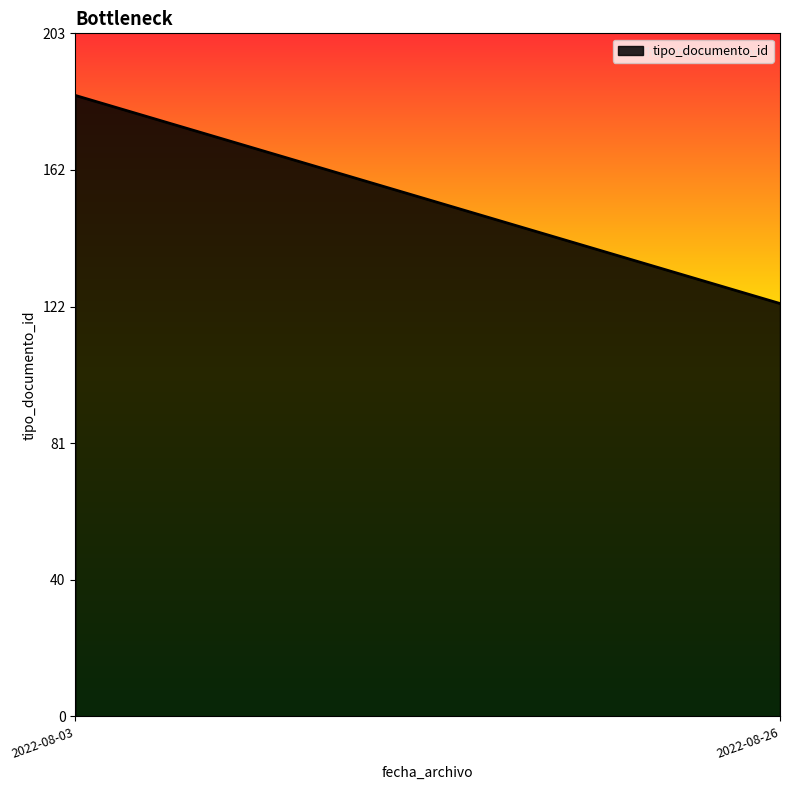

What value does the data have at 2022-08-26, to the nearest 5?

125